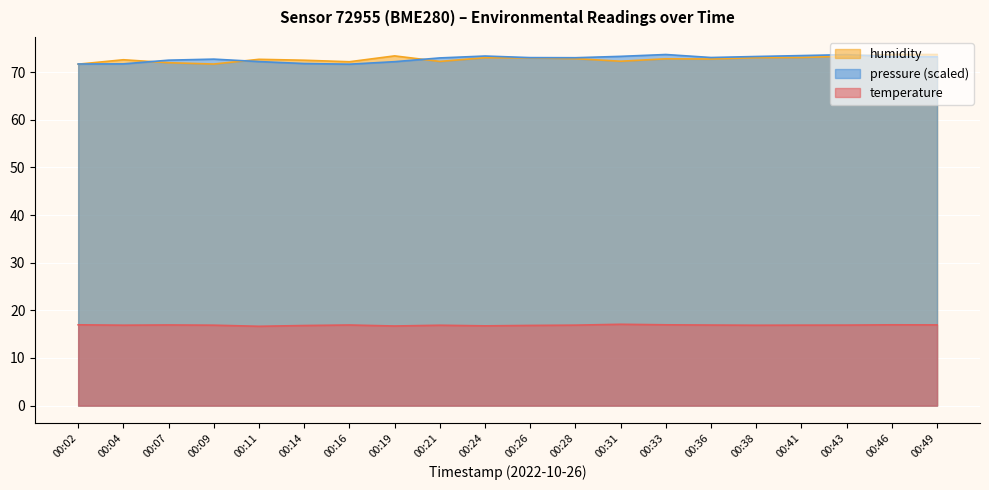

Which label corresponds to the largest value in the chart?

00:46